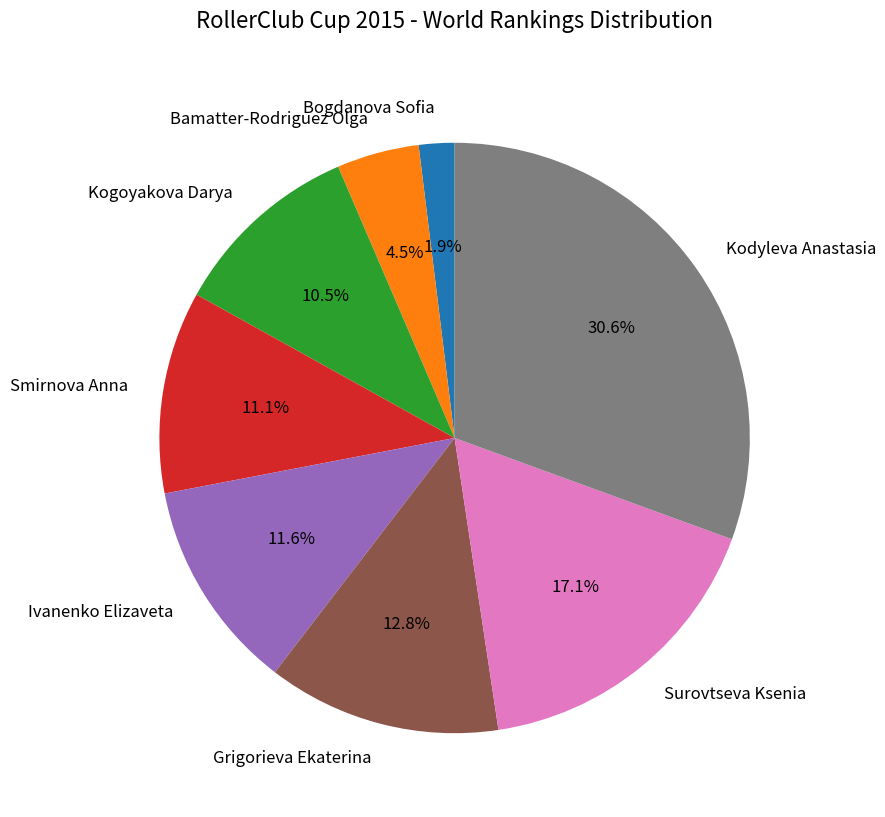

To the nearest percent, what percentage of the pie is Surovtseva Ksenia?

17%